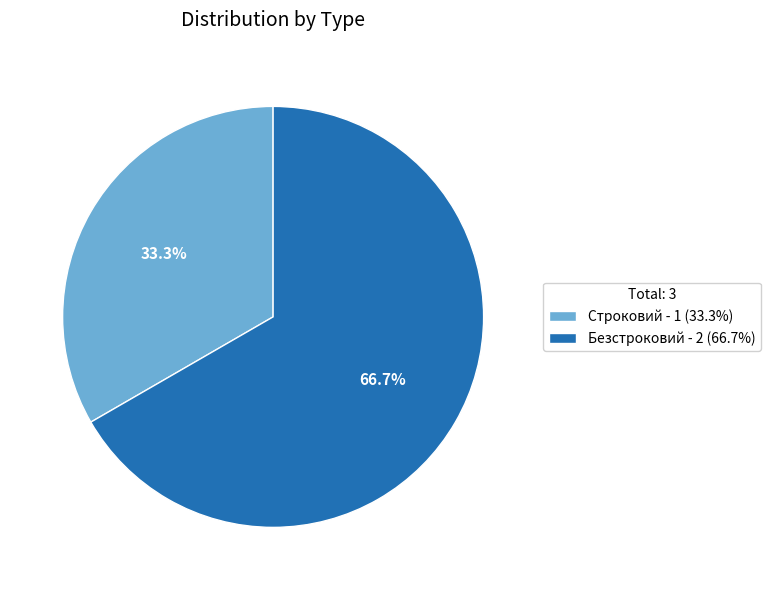

Which category has the biggest portion of the pie?

Безстроковий